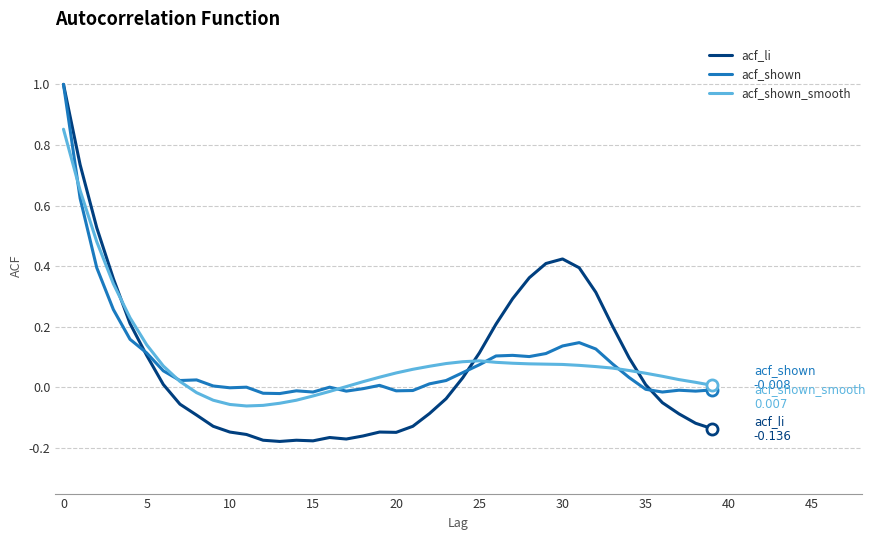

Count the number of categories in the chart.

40